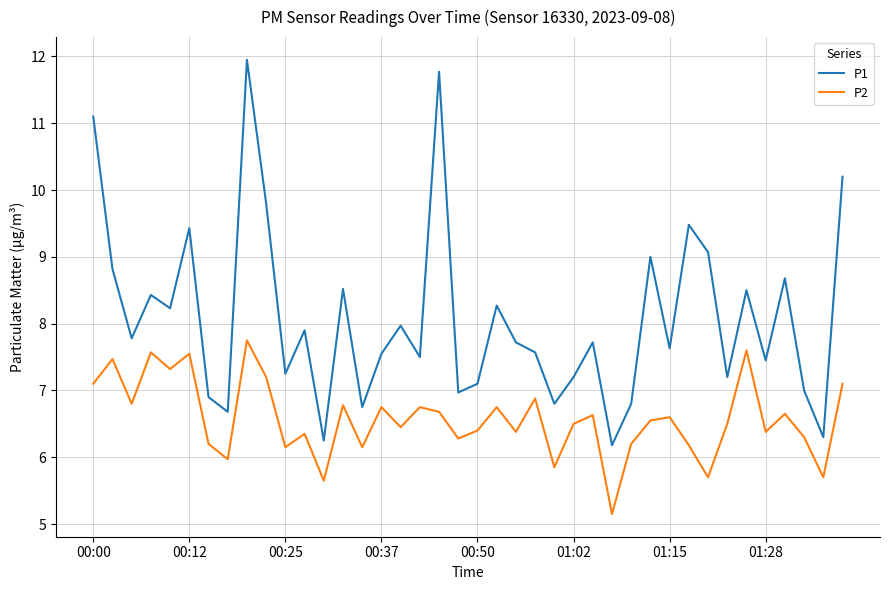

What is the minimum value shown in the chart?

5.2